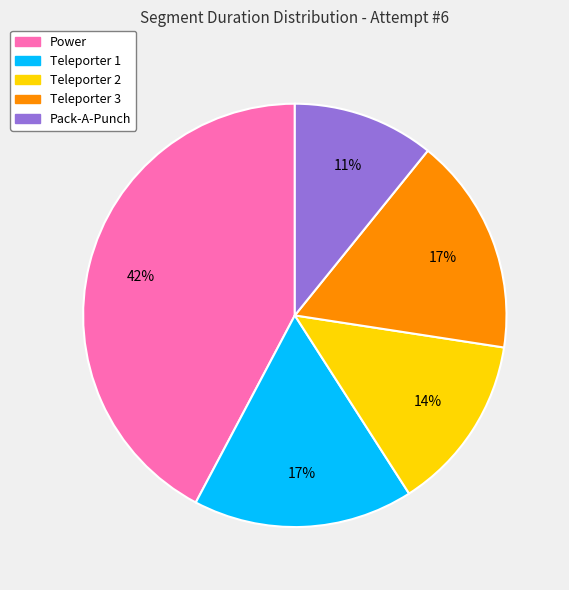

Which has a higher value, Teleporter 2 or Pack-A-Punch?

Teleporter 2